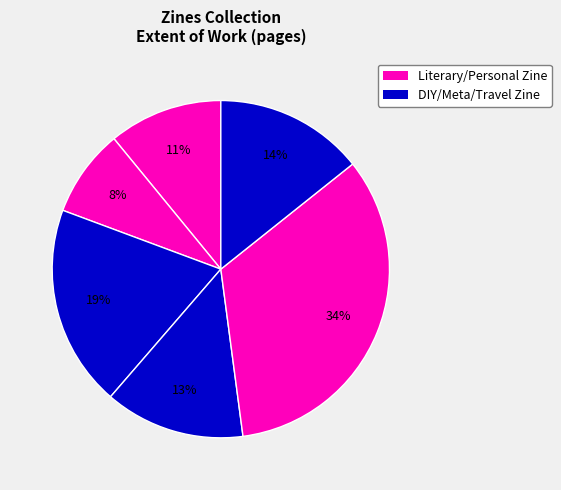

How many slices are in this pie chart?

6